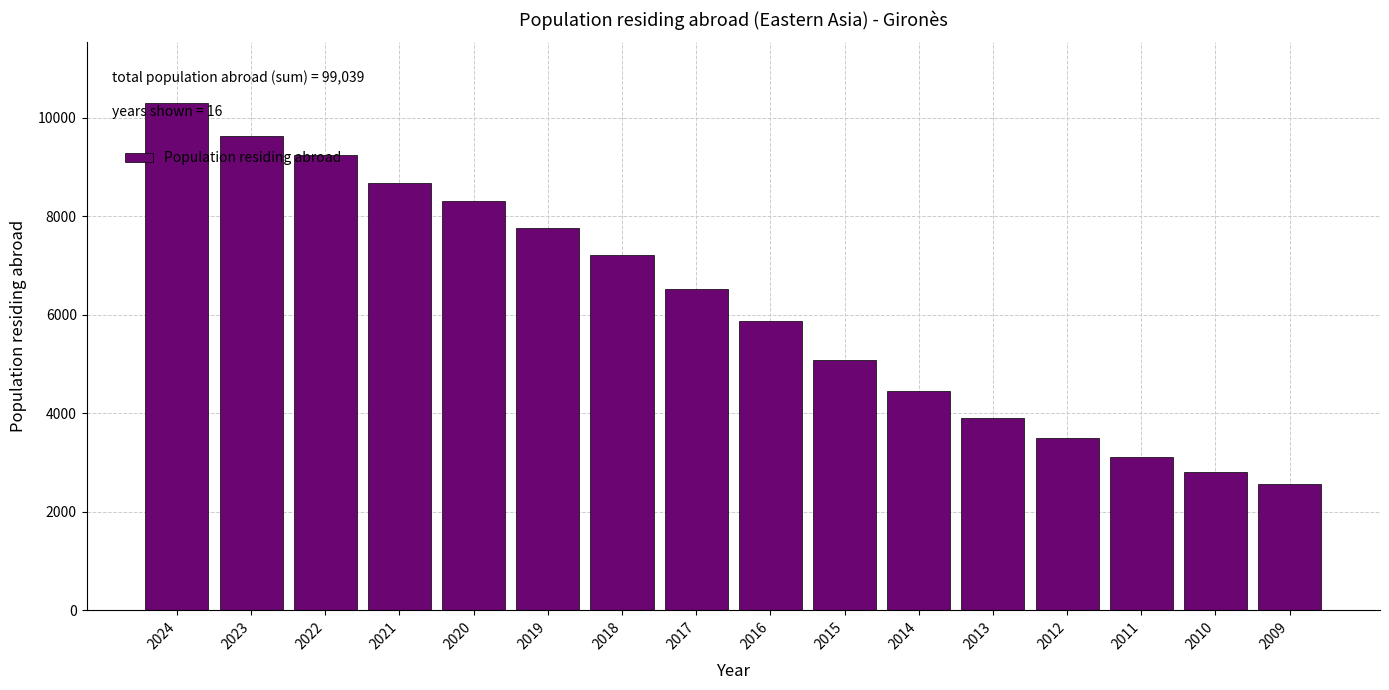

Which label corresponds to the largest value in the chart?

2024